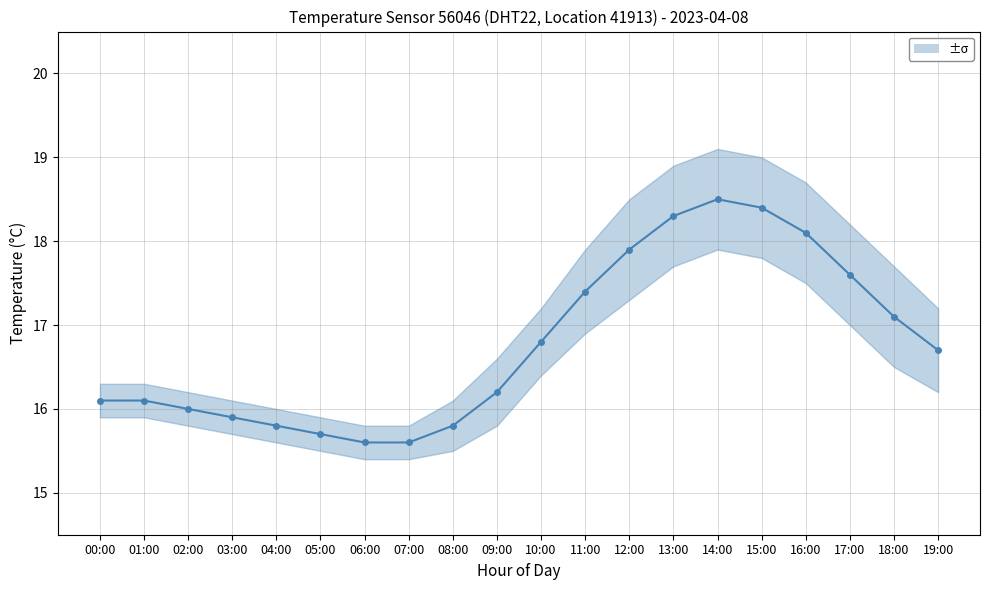

Between 11:00 and 09:00, which is larger?

11:00